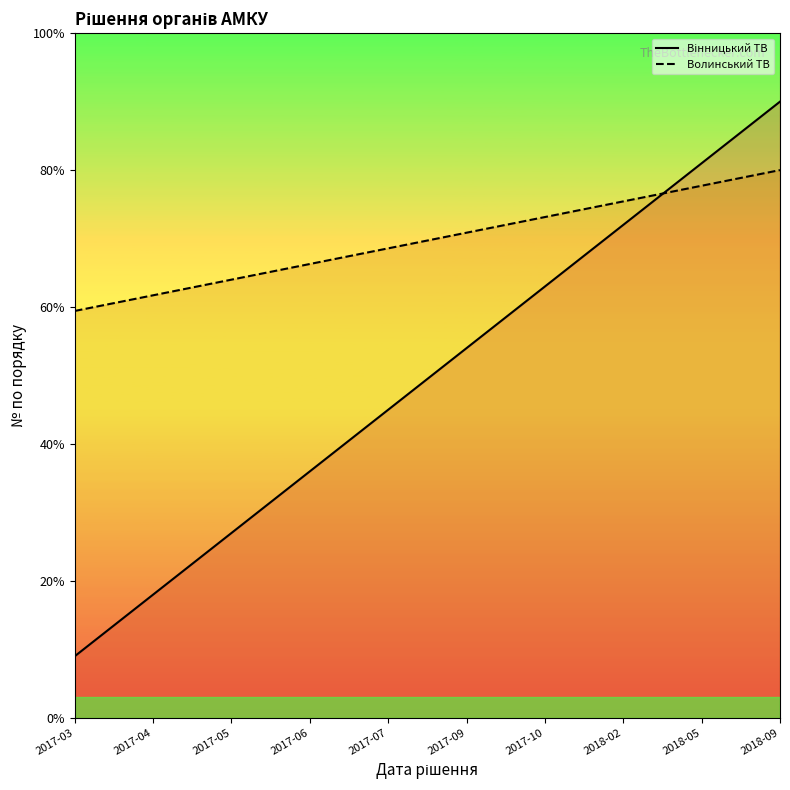

Rank the series at 2017-04 from highest to lowest value.

Волинський ТВ, Вінницький ТВ